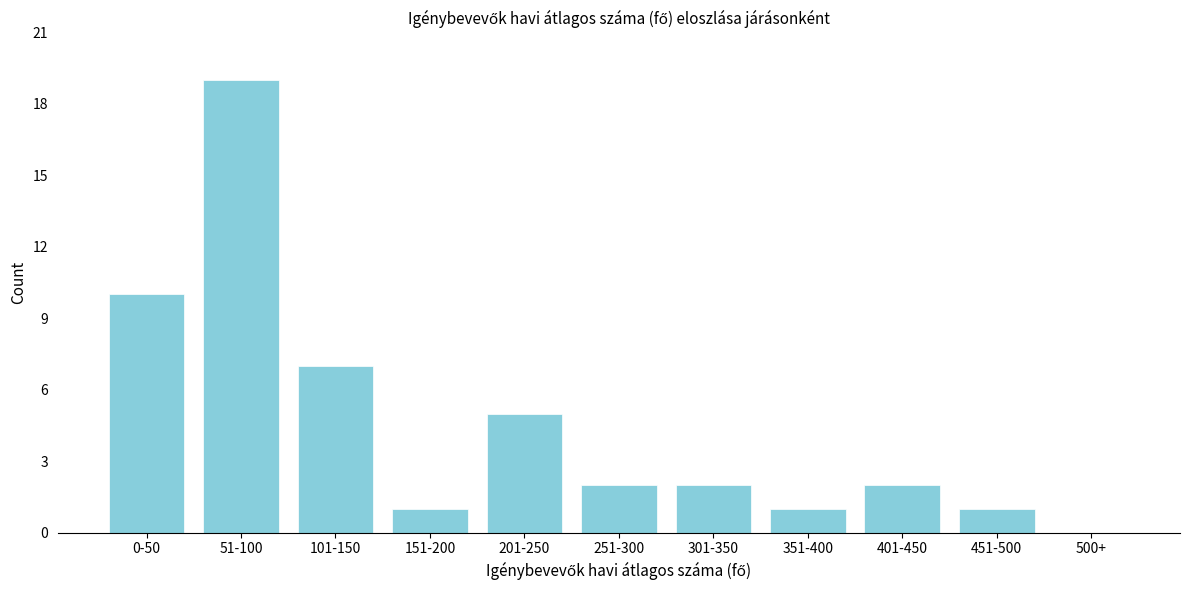

Reading right to left, extract all data points from this chart.

500+=0	451-500=1	401-450=2	351-400=1	301-350=2	251-300=2	201-250=5	151-200=1	101-150=7	51-100=19	0-50=10